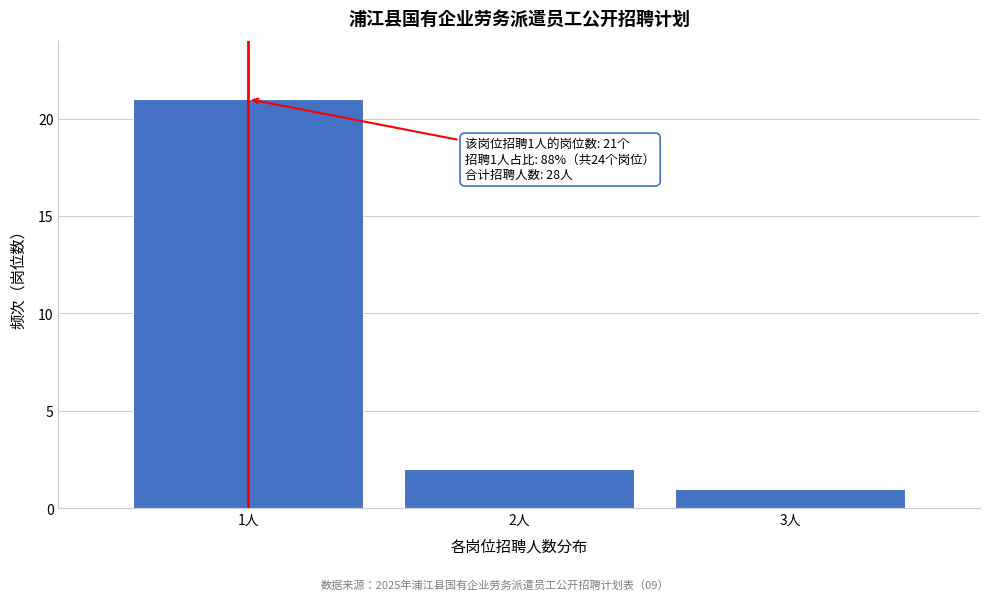

Reading left to right, transcribe all the data shown in this chart.

21	2	1